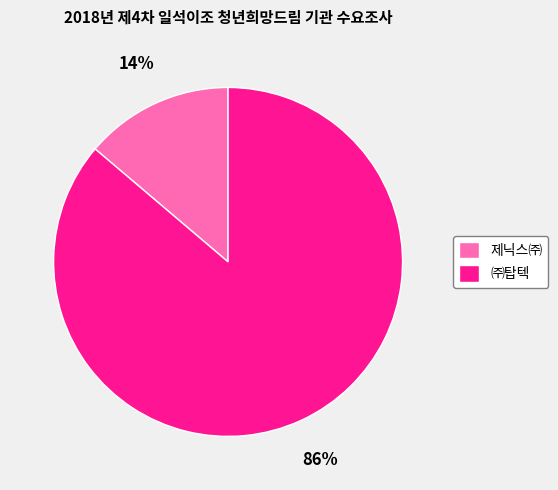

Which slice represents more than half of the pie?

㈜탑텍